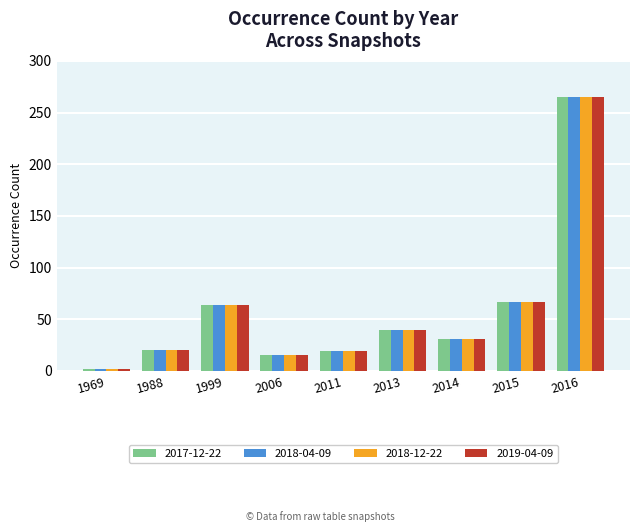

The 2018-12-22 series shows 9 at 2011. True or false?

False